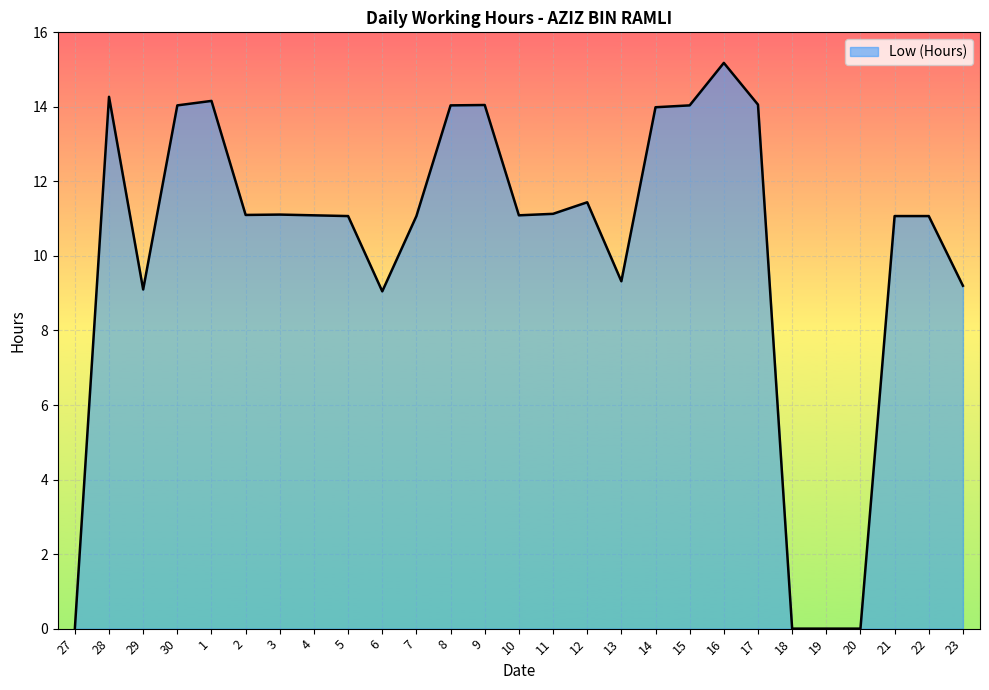

True or false: the data shows -5.3 at 19.

False